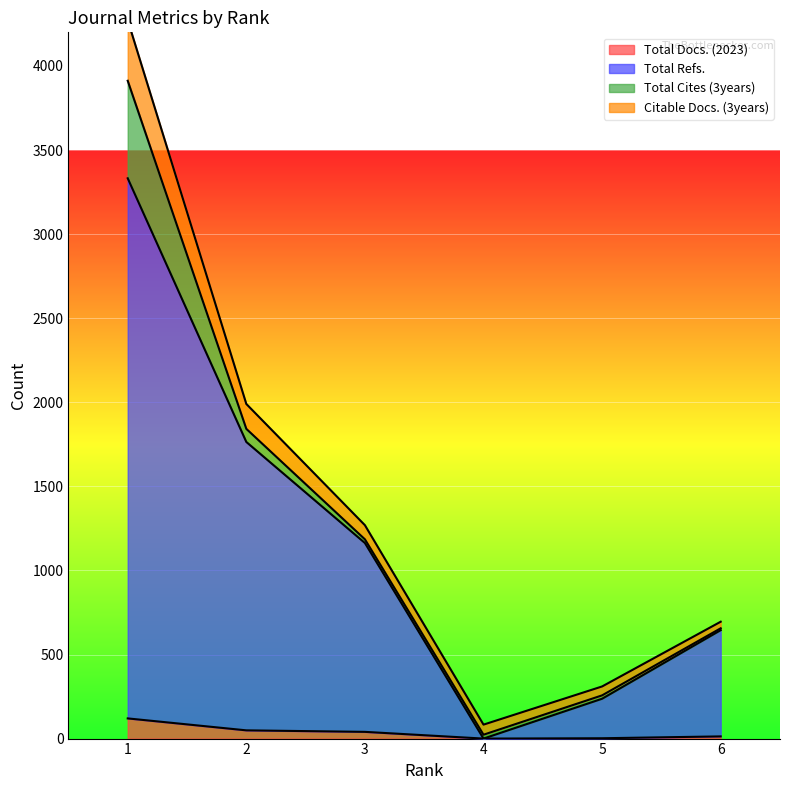

At how many categories does at least one series exceed 309?

4